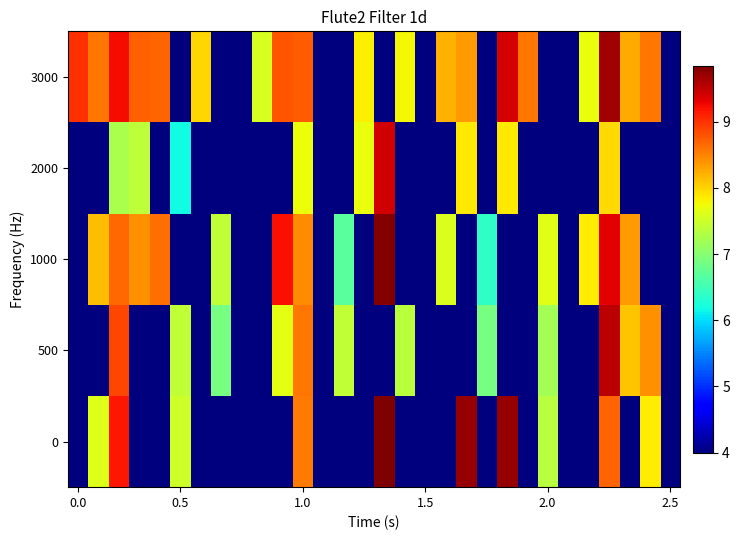

Rank the series by their maximum value, from lowest to highest.

2000, 500, 3000, 1000, 0